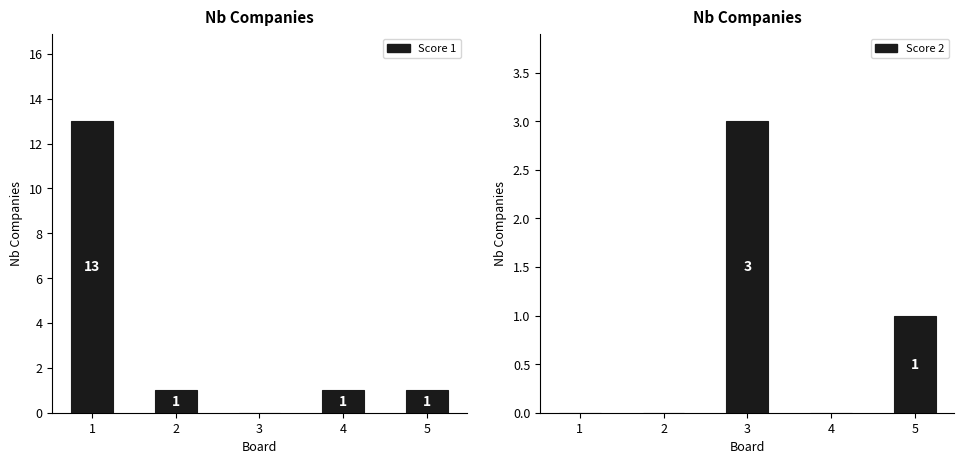

What is the value of the Score 1 bar at the 4th from the left?

1